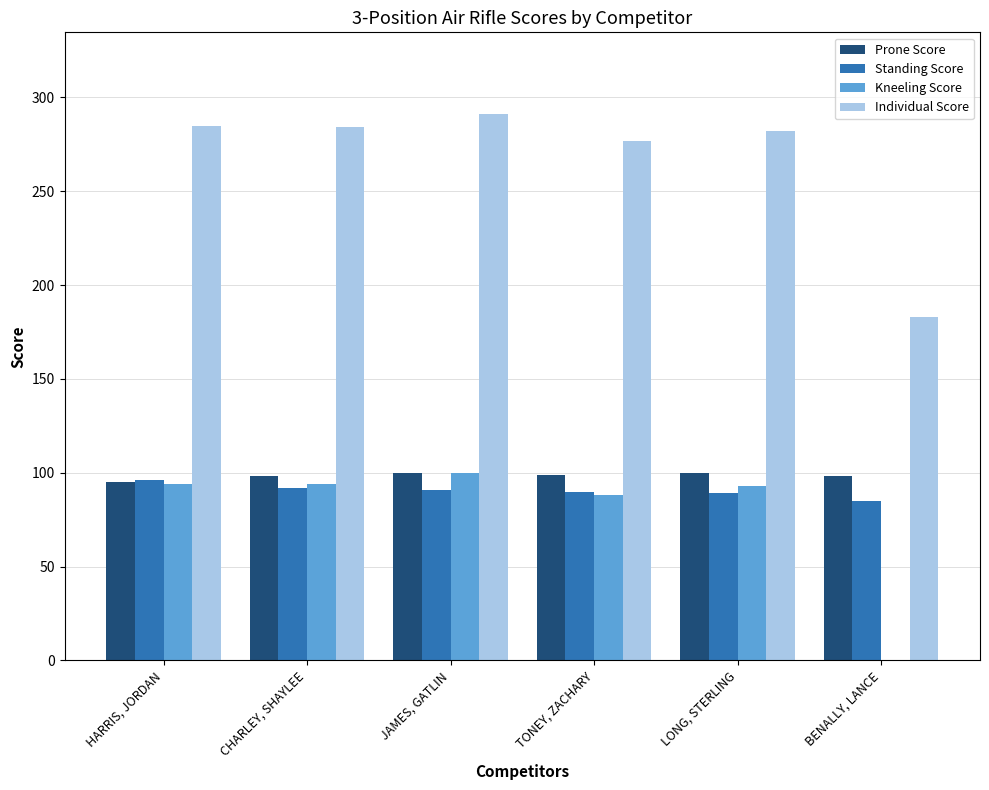

Is the value of Individual Score at LONG, STERLING greater than the value of Standing Score at LONG, STERLING?

Yes